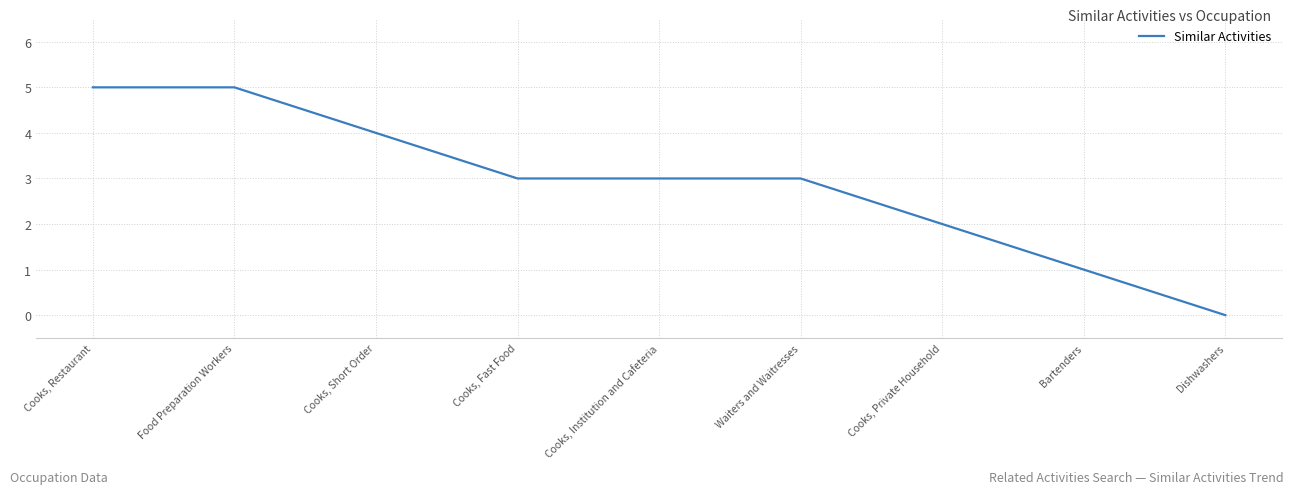

What position from the left is Dishwashers?

9